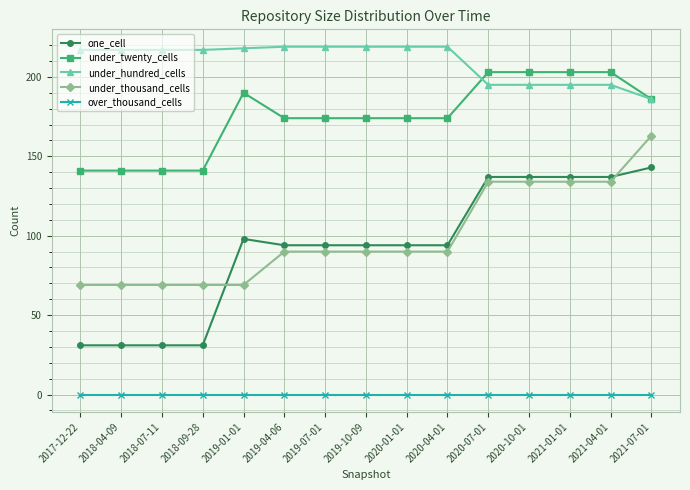

Reading right to left, list all the values displayed in this chart.

one_cell: 2021-07-01=143	2021-04-01=137	2021-01-01=137	2020-10-01=137	2020-07-01=137	2020-04-01=94	2020-01-01=94	2019-10-09=94	2019-07-01=94	2019-04-06=94	2019-01-01=98	2018-09-28=31	2018-07-11=31	2018-04-09=31	2017-12-22=31
under_twenty_cells: 2021-07-01=186	2021-04-01=203	2021-01-01=203	2020-10-01=203	2020-07-01=203	2020-04-01=174	2020-01-01=174	2019-10-09=174	2019-07-01=174	2019-04-06=174	2019-01-01=190	2018-09-28=141	2018-07-11=141	2018-04-09=141	2017-12-22=141
under_hundred_cells: 2021-07-01=186	2021-04-01=195	2021-01-01=195	2020-10-01=195	2020-07-01=195	2020-04-01=219	2020-01-01=219	2019-10-09=219	2019-07-01=219	2019-04-06=219	2019-01-01=218	2018-09-28=217	2018-07-11=217	2018-04-09=217	2017-12-22=217
under_thousand_cells: 2021-07-01=163	2021-04-01=134	2021-01-01=134	2020-10-01=134	2020-07-01=134	2020-04-01=90	2020-01-01=90	2019-10-09=90	2019-07-01=90	2019-04-06=90	2019-01-01=69	2018-09-28=69	2018-07-11=69	2018-04-09=69	2017-12-22=69
over_thousand_cells: 2021-07-01=0	2021-04-01=0	2021-01-01=0	2020-10-01=0	2020-07-01=0	2020-04-01=0	2020-01-01=0	2019-10-09=0	2019-07-01=0	2019-04-06=0	2019-01-01=0	2018-09-28=0	2018-07-11=0	2018-04-09=0	2017-12-22=0